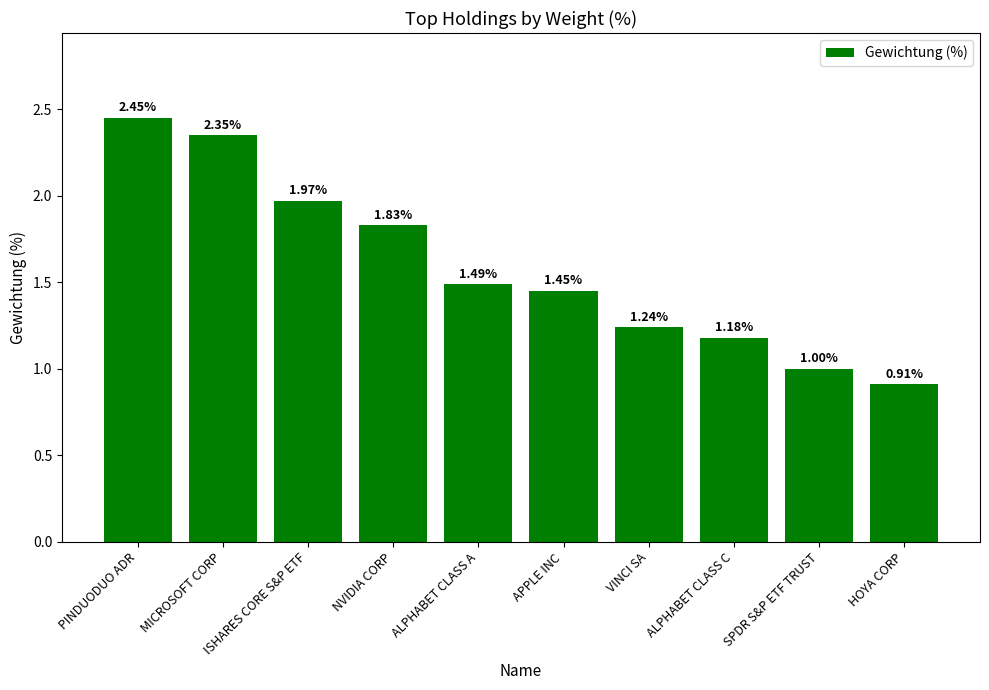

The chart shows a value of 1.1 at NVIDIA CORP. True or false?

False